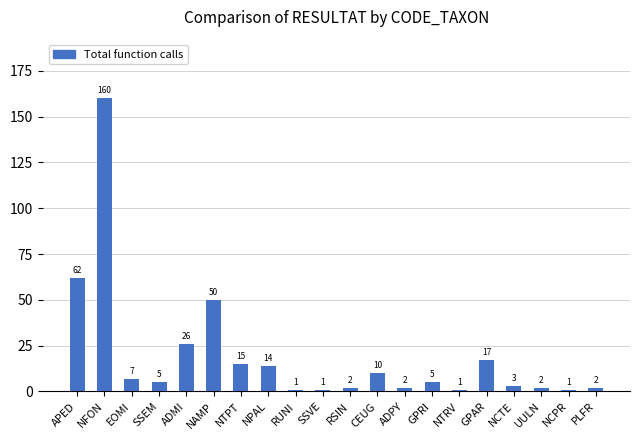

What is the sum of the values at PLFR and RSIN?

4